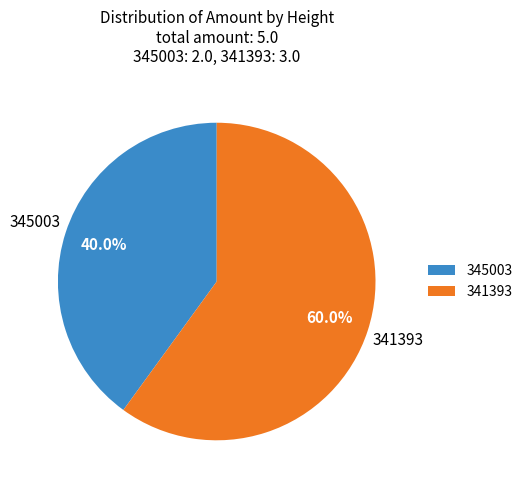

To the nearest percent, what is the average slice percentage?

50%